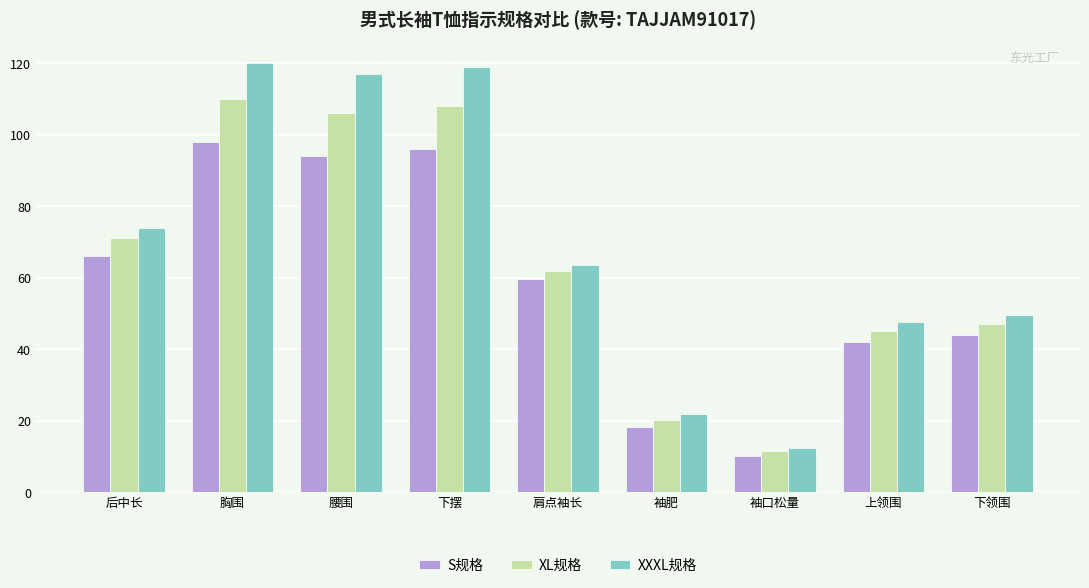

How many bars are there in total?

27